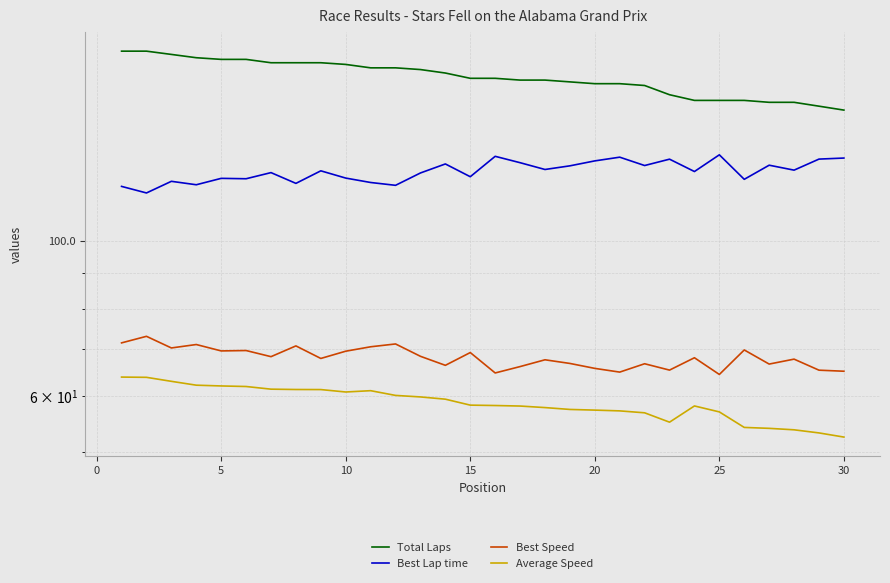

What is the total value across all series at 20?

436.5